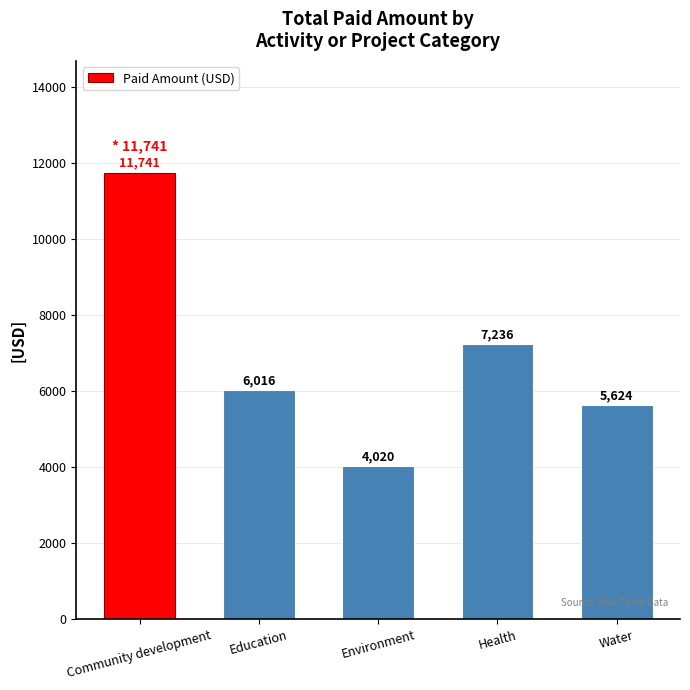

Reading right to left, what are all the values shown in this chart?

5624	7236	4020	6016	11741